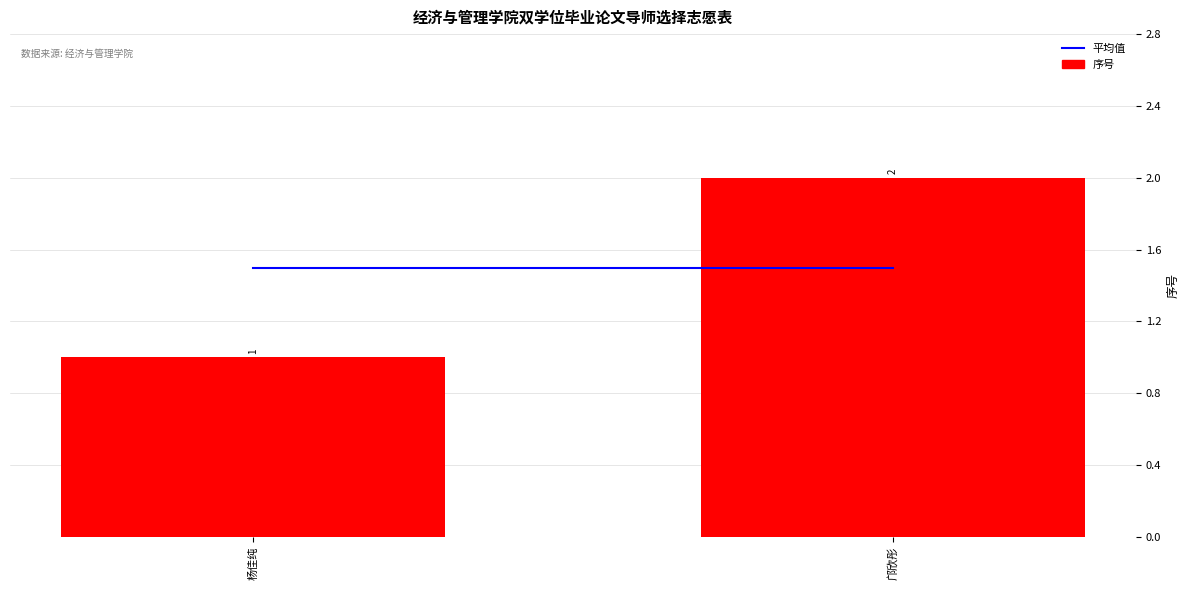

At which label is the value closest to 1?

杨佳纯